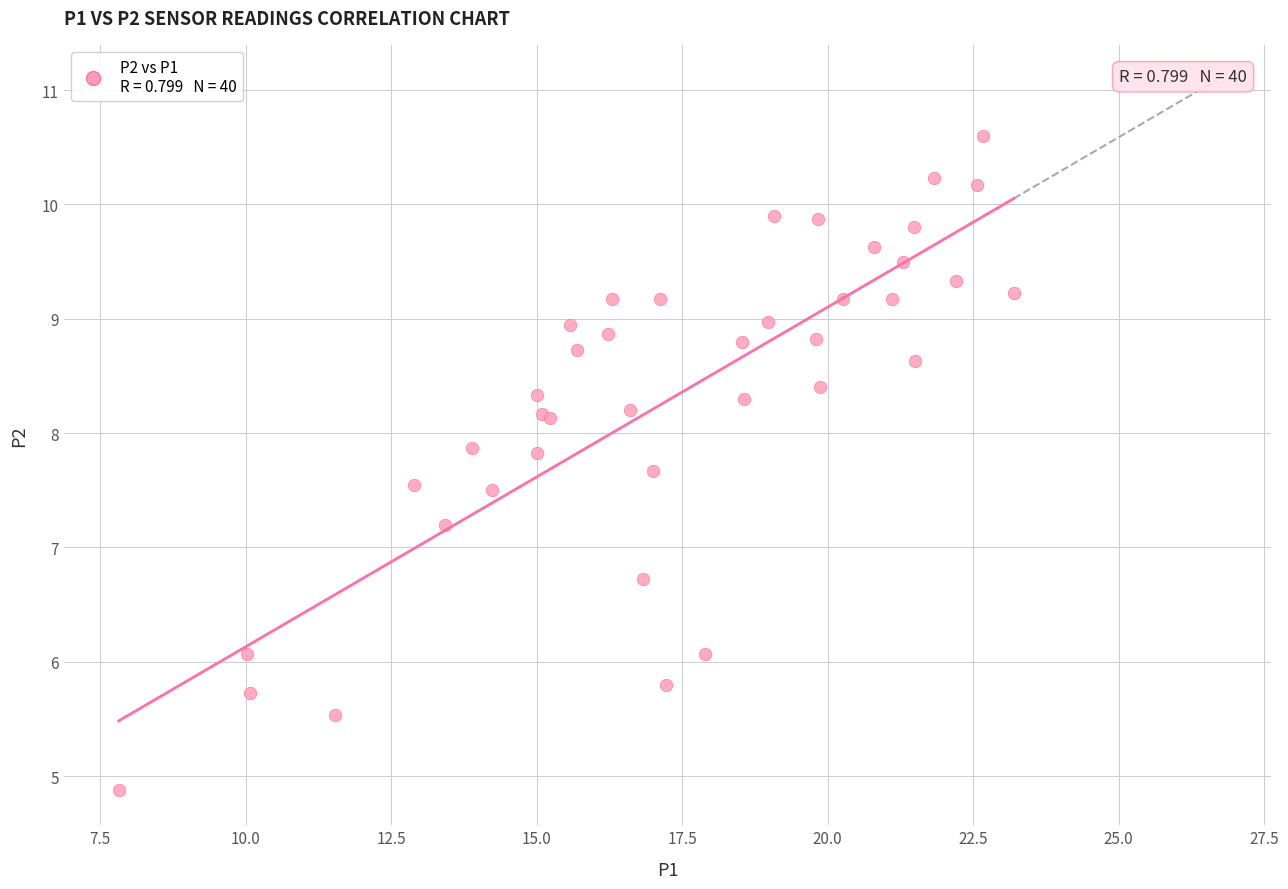

What Y value in the scatter plot is closest to 7?

7.2